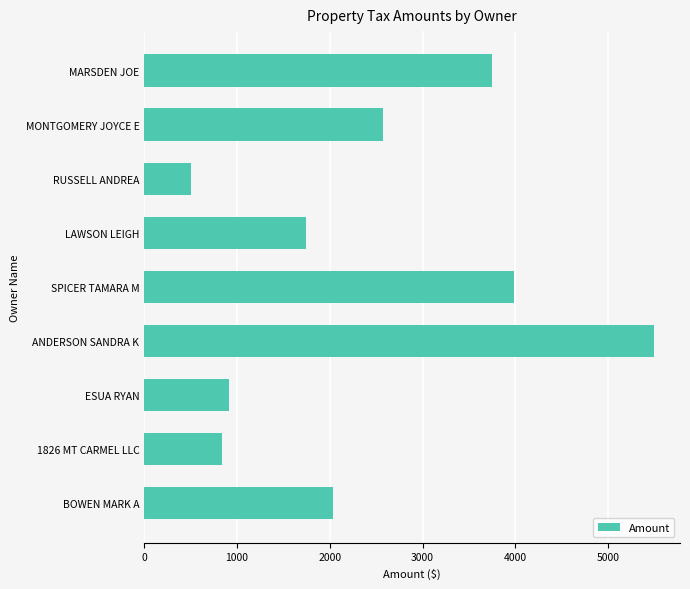

What is the sum of all values?

21835.4